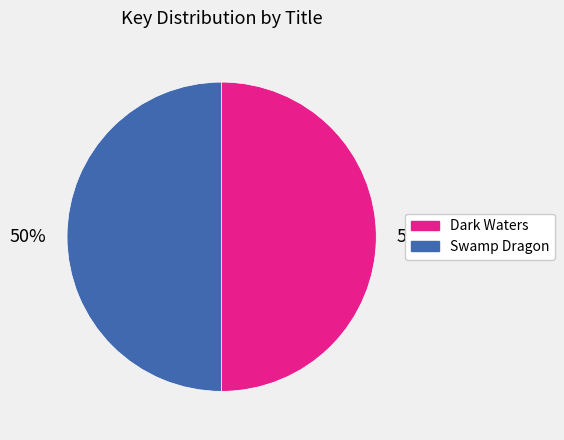

What is the ratio of the value at Dark Waters to the value at Swamp Dragon?

1.0